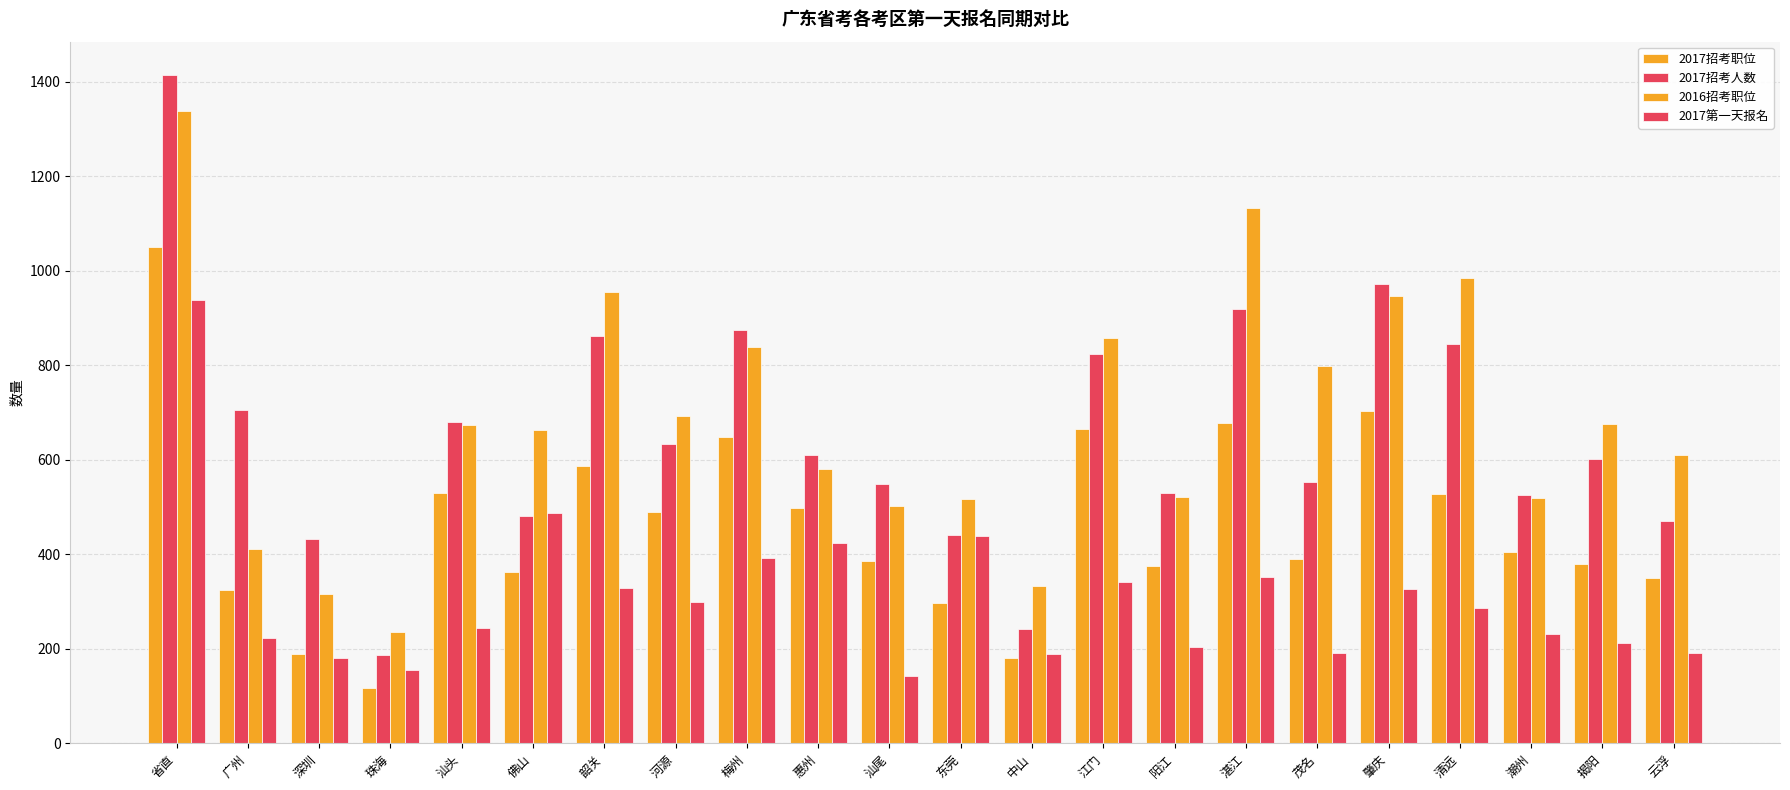

What is the total value across all series at 清远?

2643